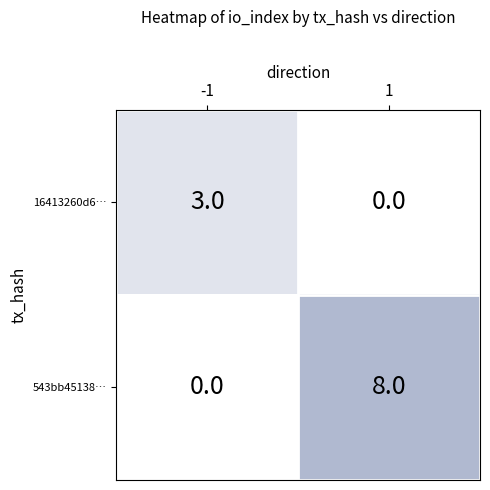

Which series has the widest spread of values?

543bb45138…